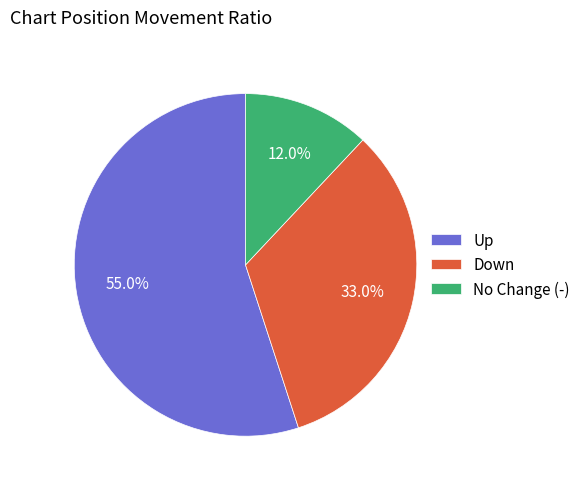

Rank the categories by value from highest to lowest.

Up, Down, No Change (-)